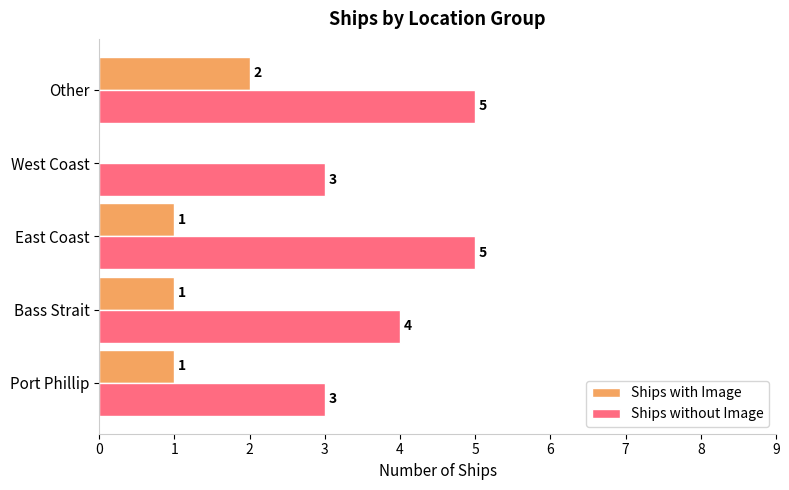

What is the sum of all Ships without Image values?

20